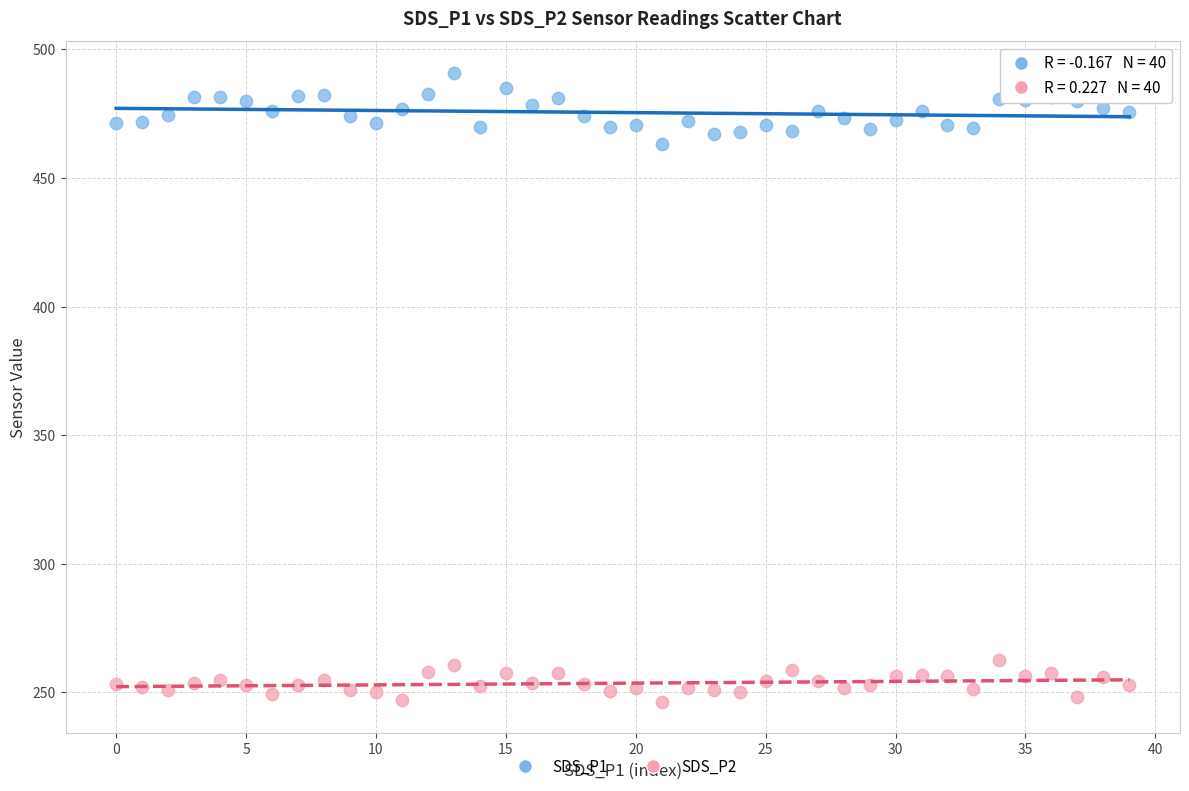

Which series contains the lowest Y value?

SDS_P2